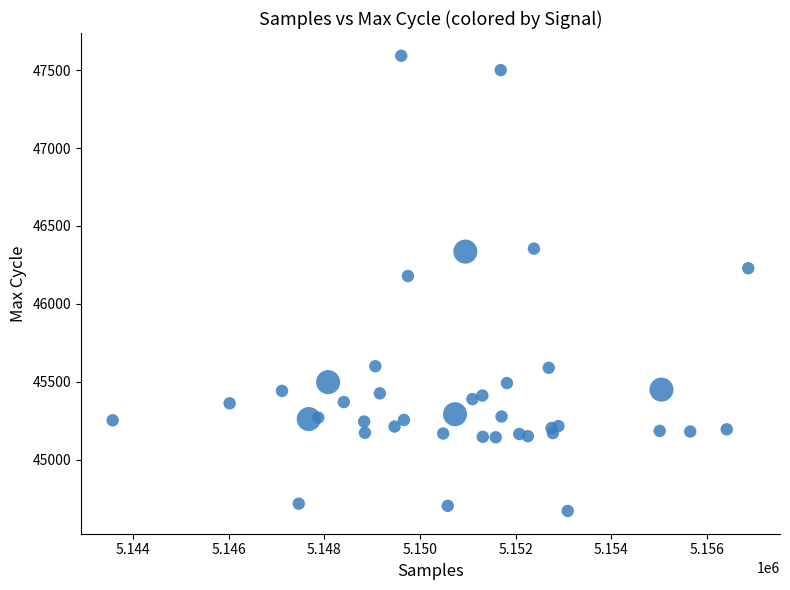

What Y value in the scatter plot is closest to 46131?

46178